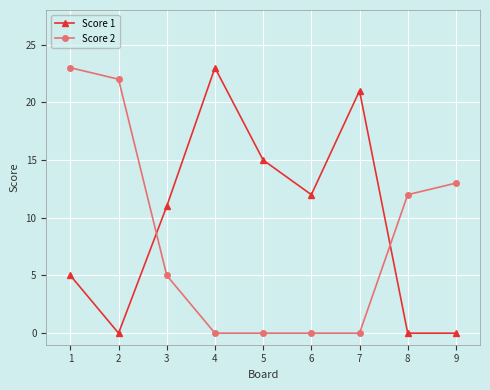

True or false: Score 1 and Score 2 intersect in this chart.

True